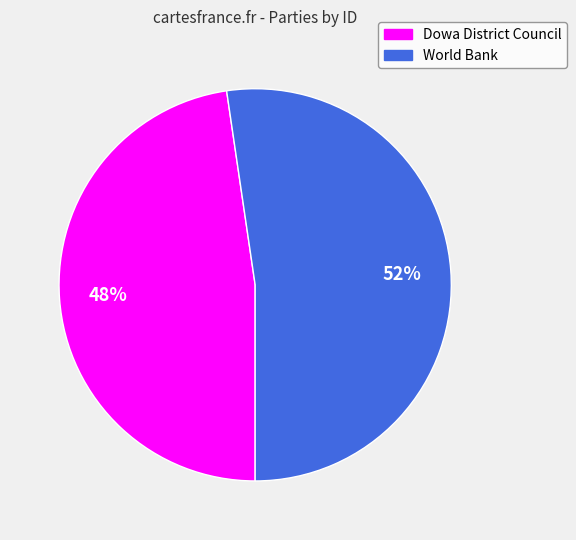

Which has a higher value, Dowa District Council or World Bank?

World Bank